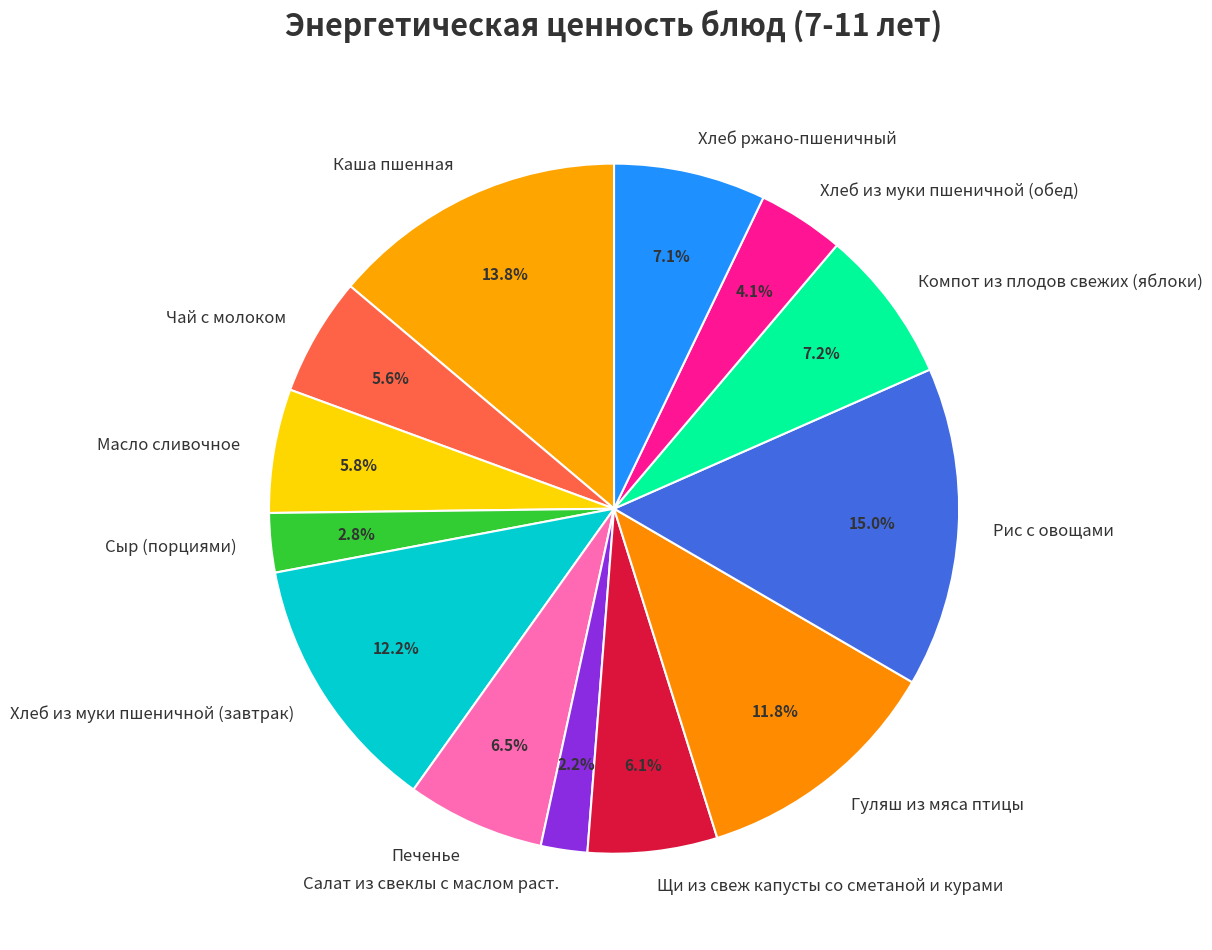

To the nearest percent, what portion does Рис с овощами represent?

15%